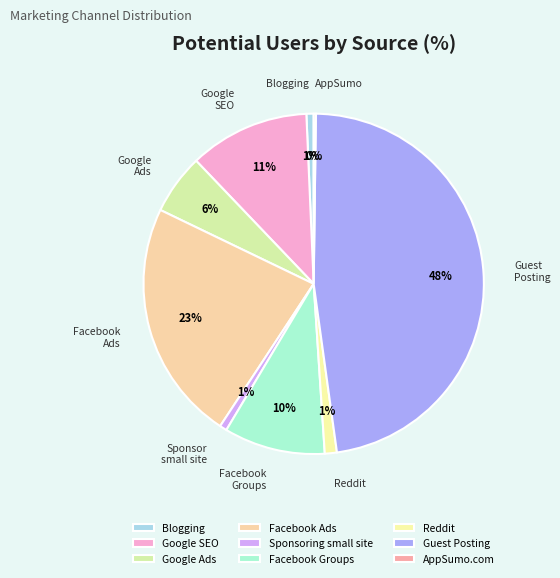

To the nearest percent, what is the average slice percentage?

11%